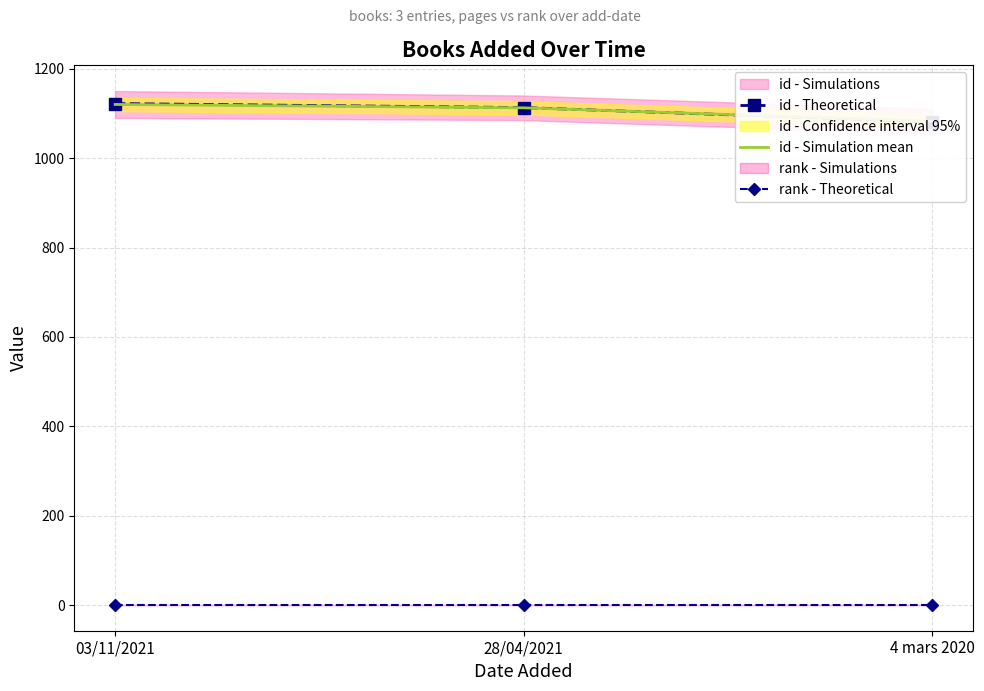

Which series changed the most between 28/04/2021 and 4 mars 2020?

id - Theoretical